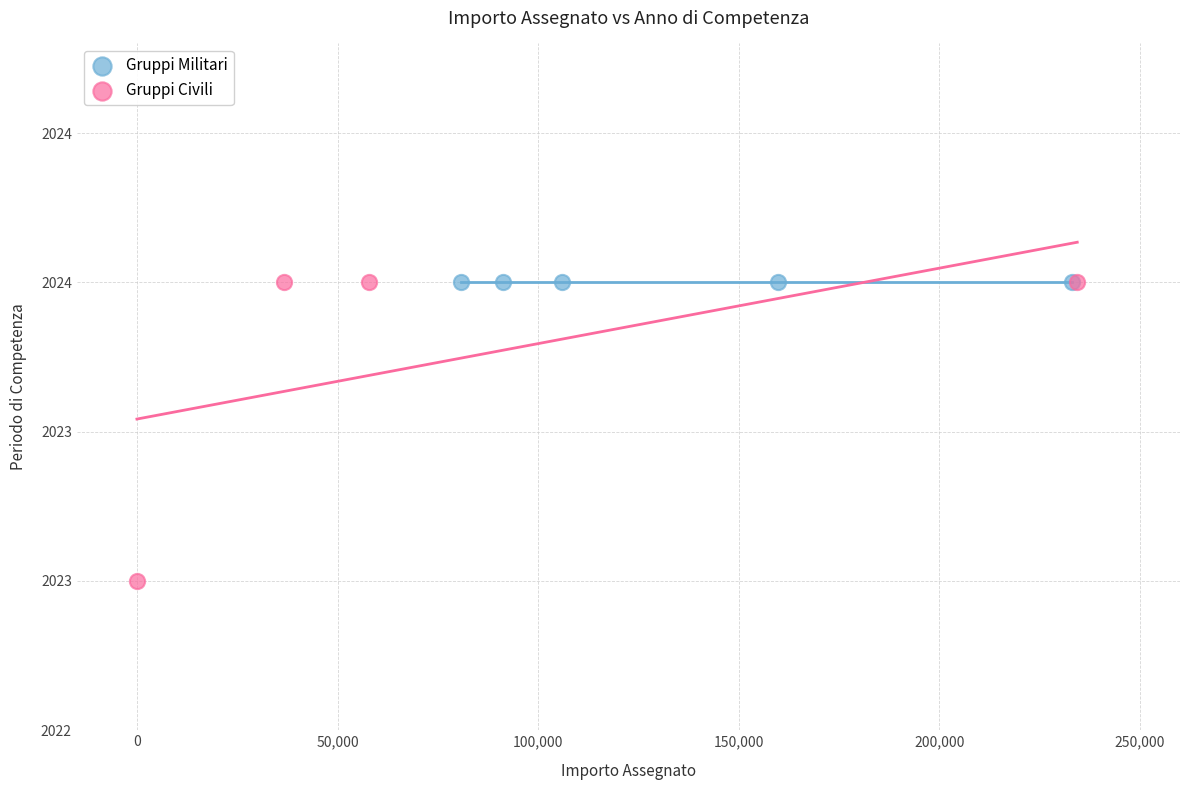

What are all the series names shown in the legend?

Gruppi Militari, Gruppi Civili